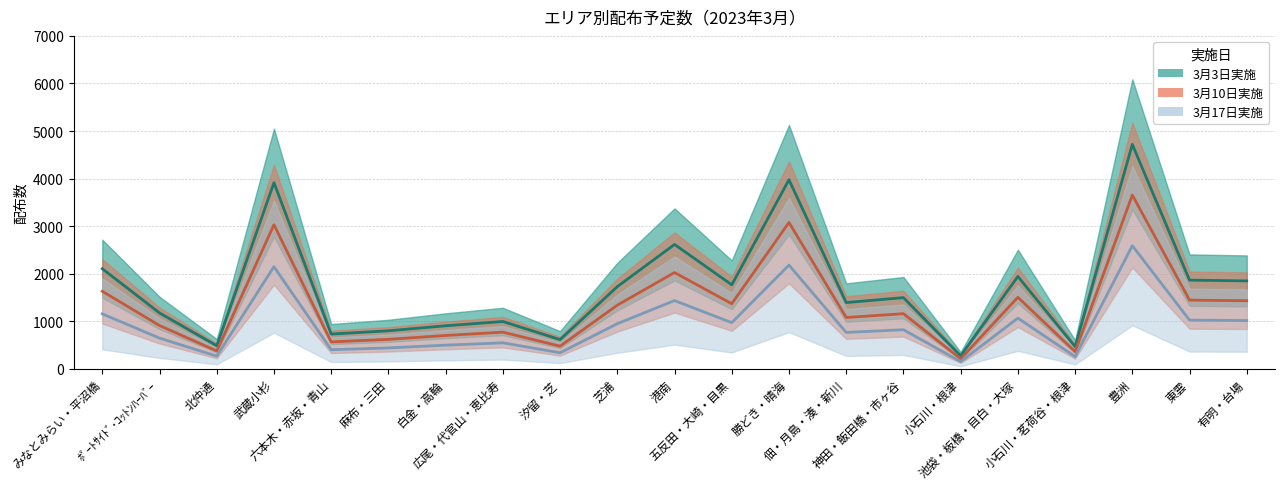

What is the value of the 3月3日実施 point at the 18th from the left?

464.2